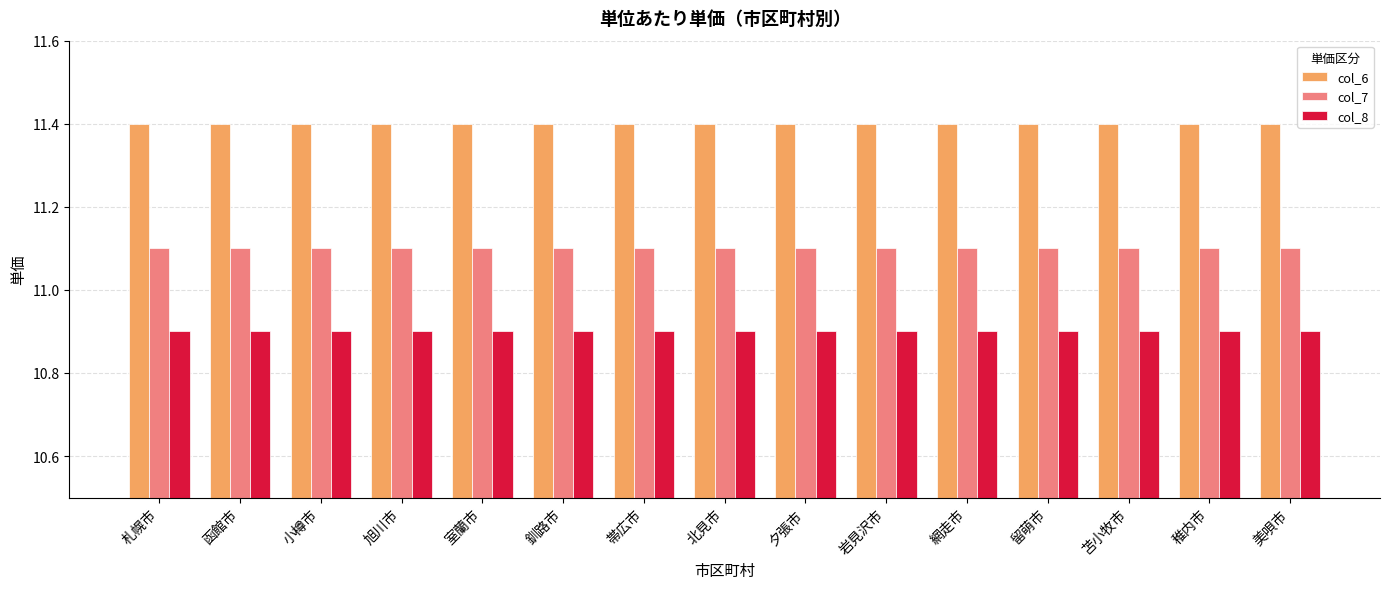

What is the spread (max minus min) of values at 苫小牧市?

0.5